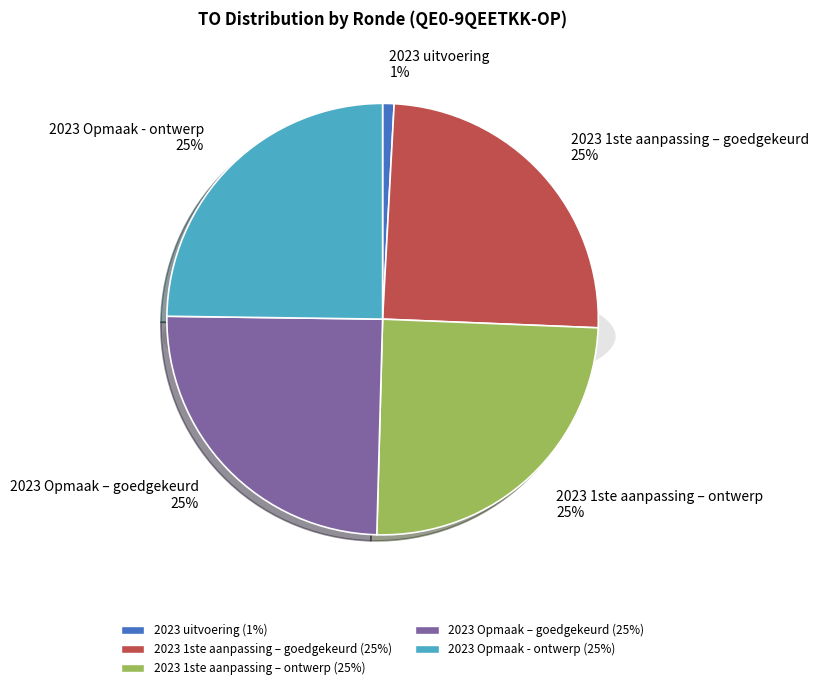

Is the sum of 2023 1ste aanpassing – ontwerp and 2023 uitvoering greater than half?

No